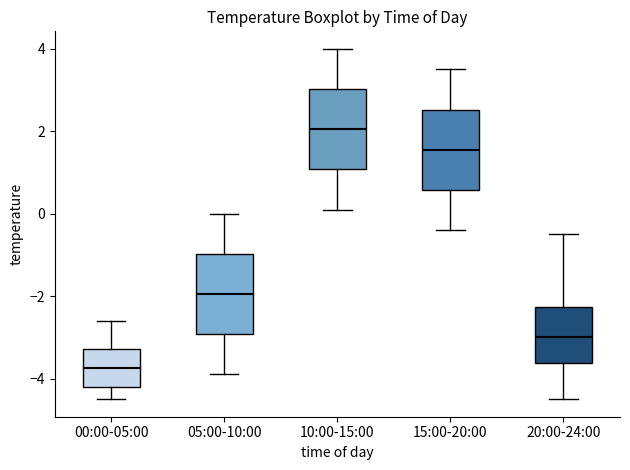

Which box's median line is the lowest?

00:00-05:00